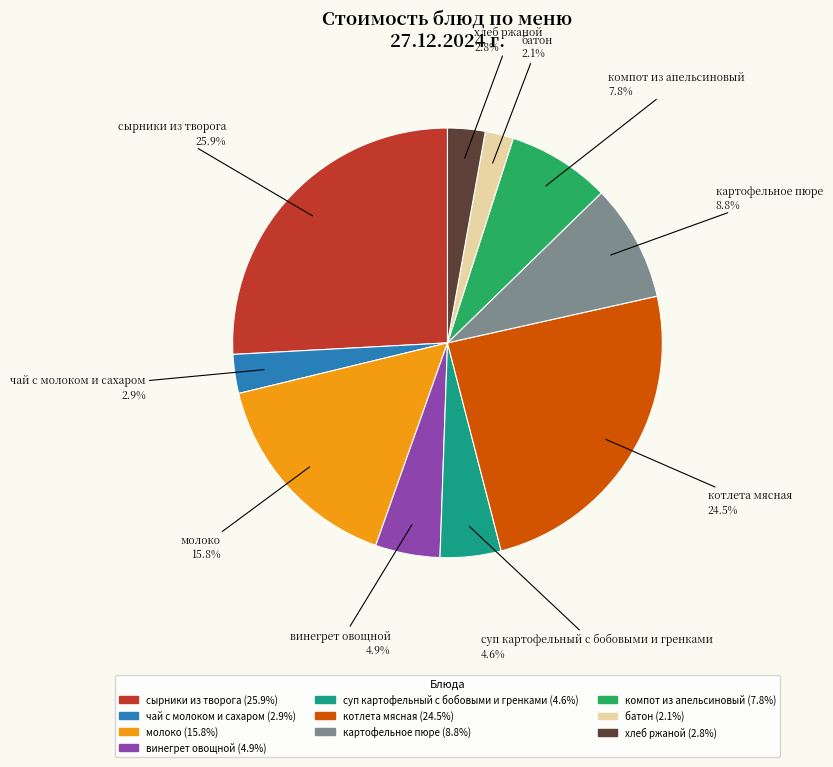

How many segments does this pie chart have?

10